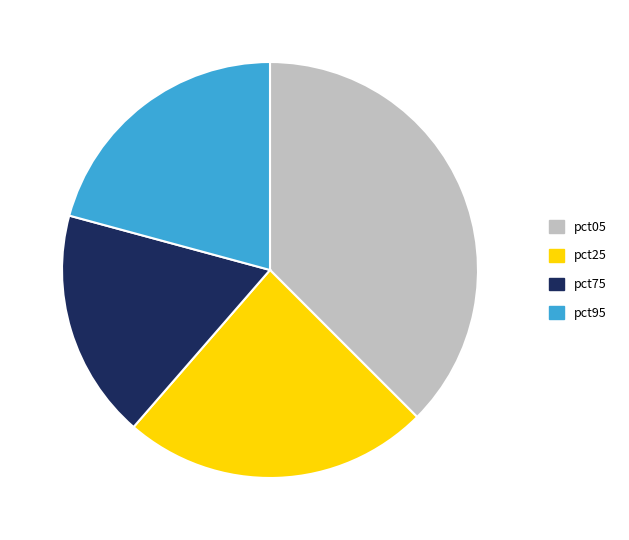

Do pct25 and pct75 together represent more than half of the pie?

No